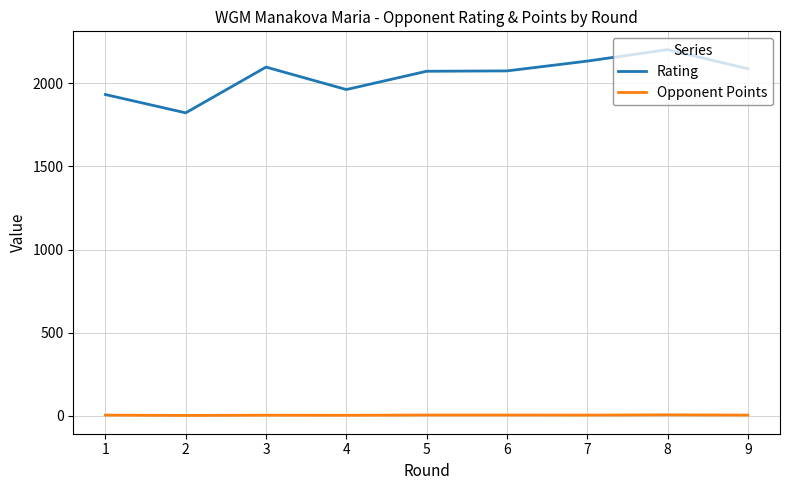

How many lines are shown in the chart?

2